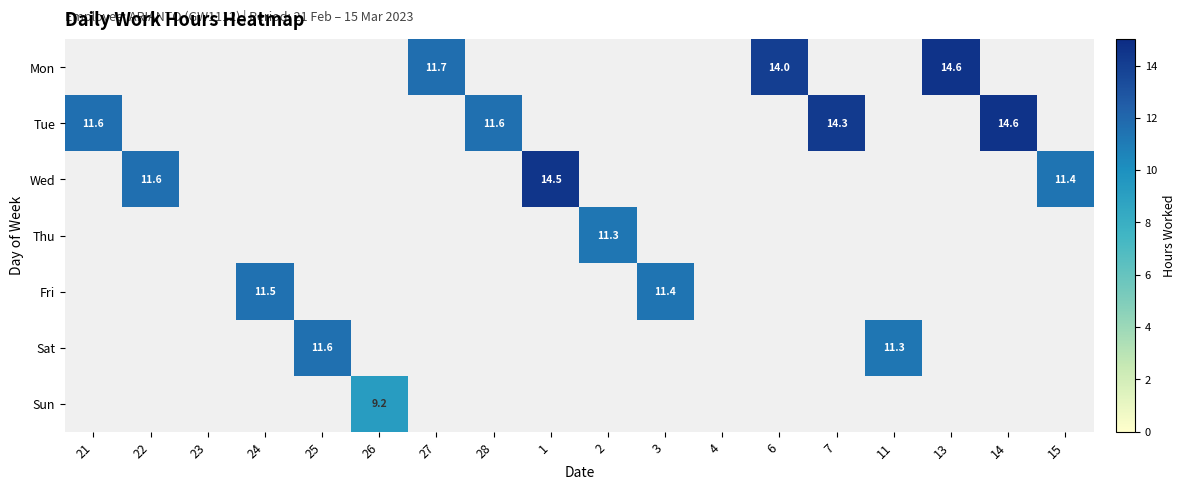

True or false: Thu has a value of 11.3 at 2.

True